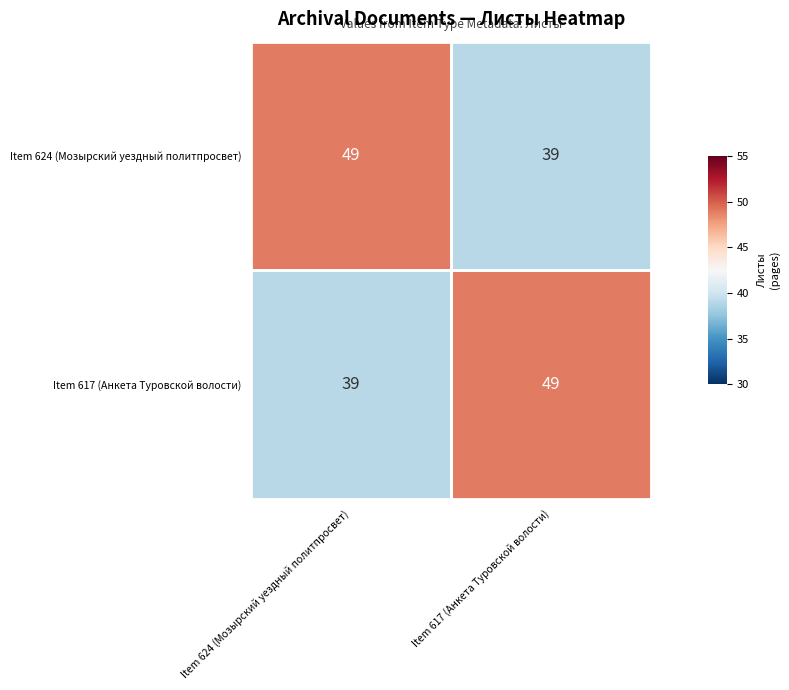

Rank the series at Item 617 (Анкета Туровской волости) from lowest to highest value.

Item 624 (Мозырский уездный политпросвет), Item 617 (Анкета Туровской волости)